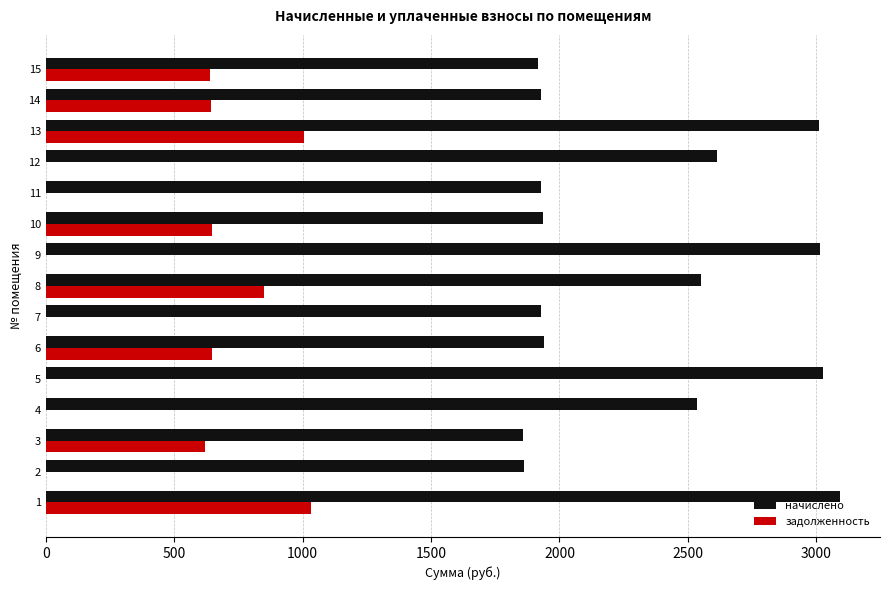

What is the maximum value for задолженность?

1031.1